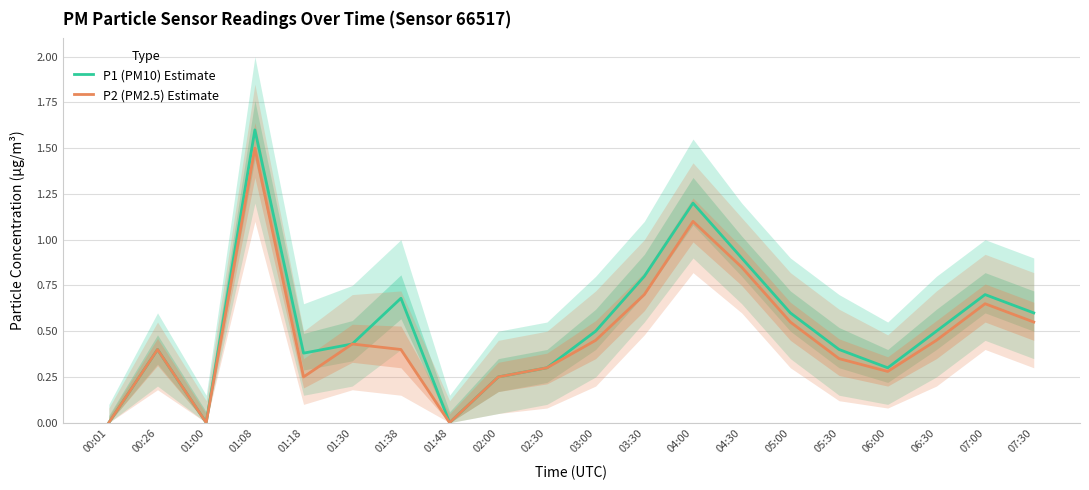

Is it true that P1 (PM10) Estimate equals 0.3 at 06:00?

True